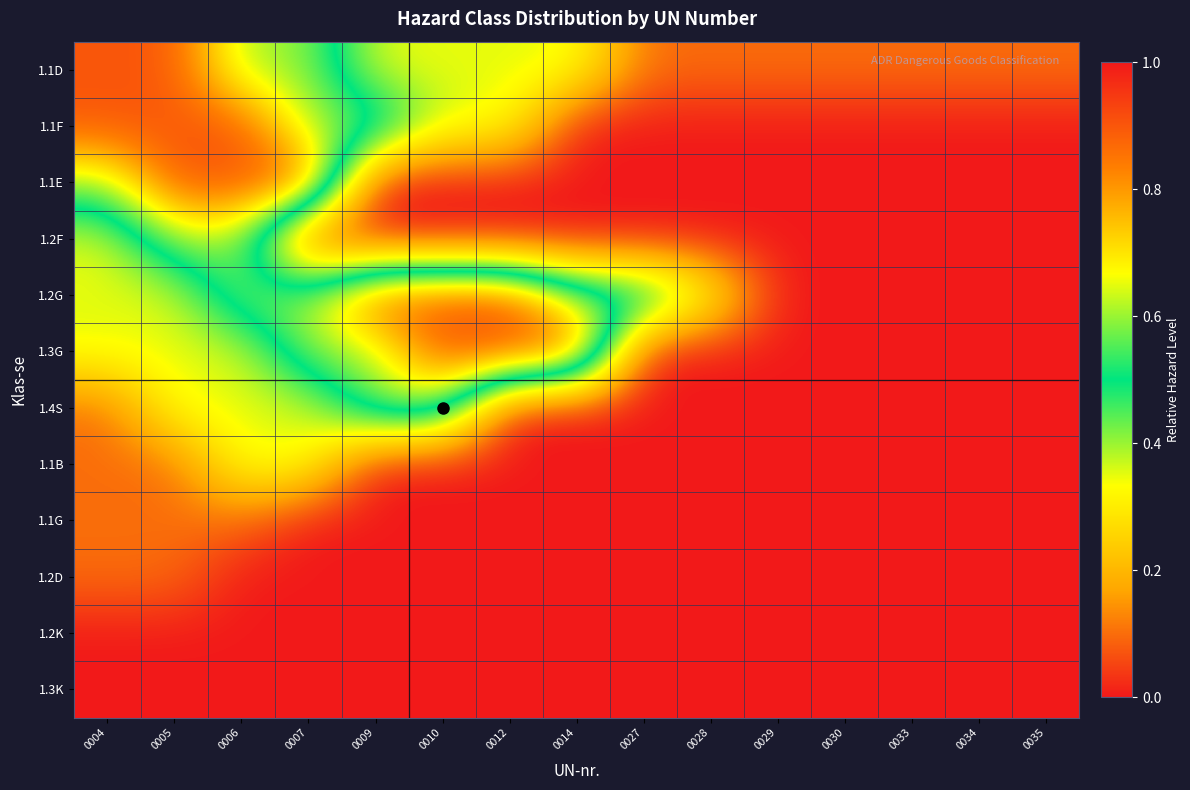

What is the difference between the highest and lowest values at 0035?

0.1